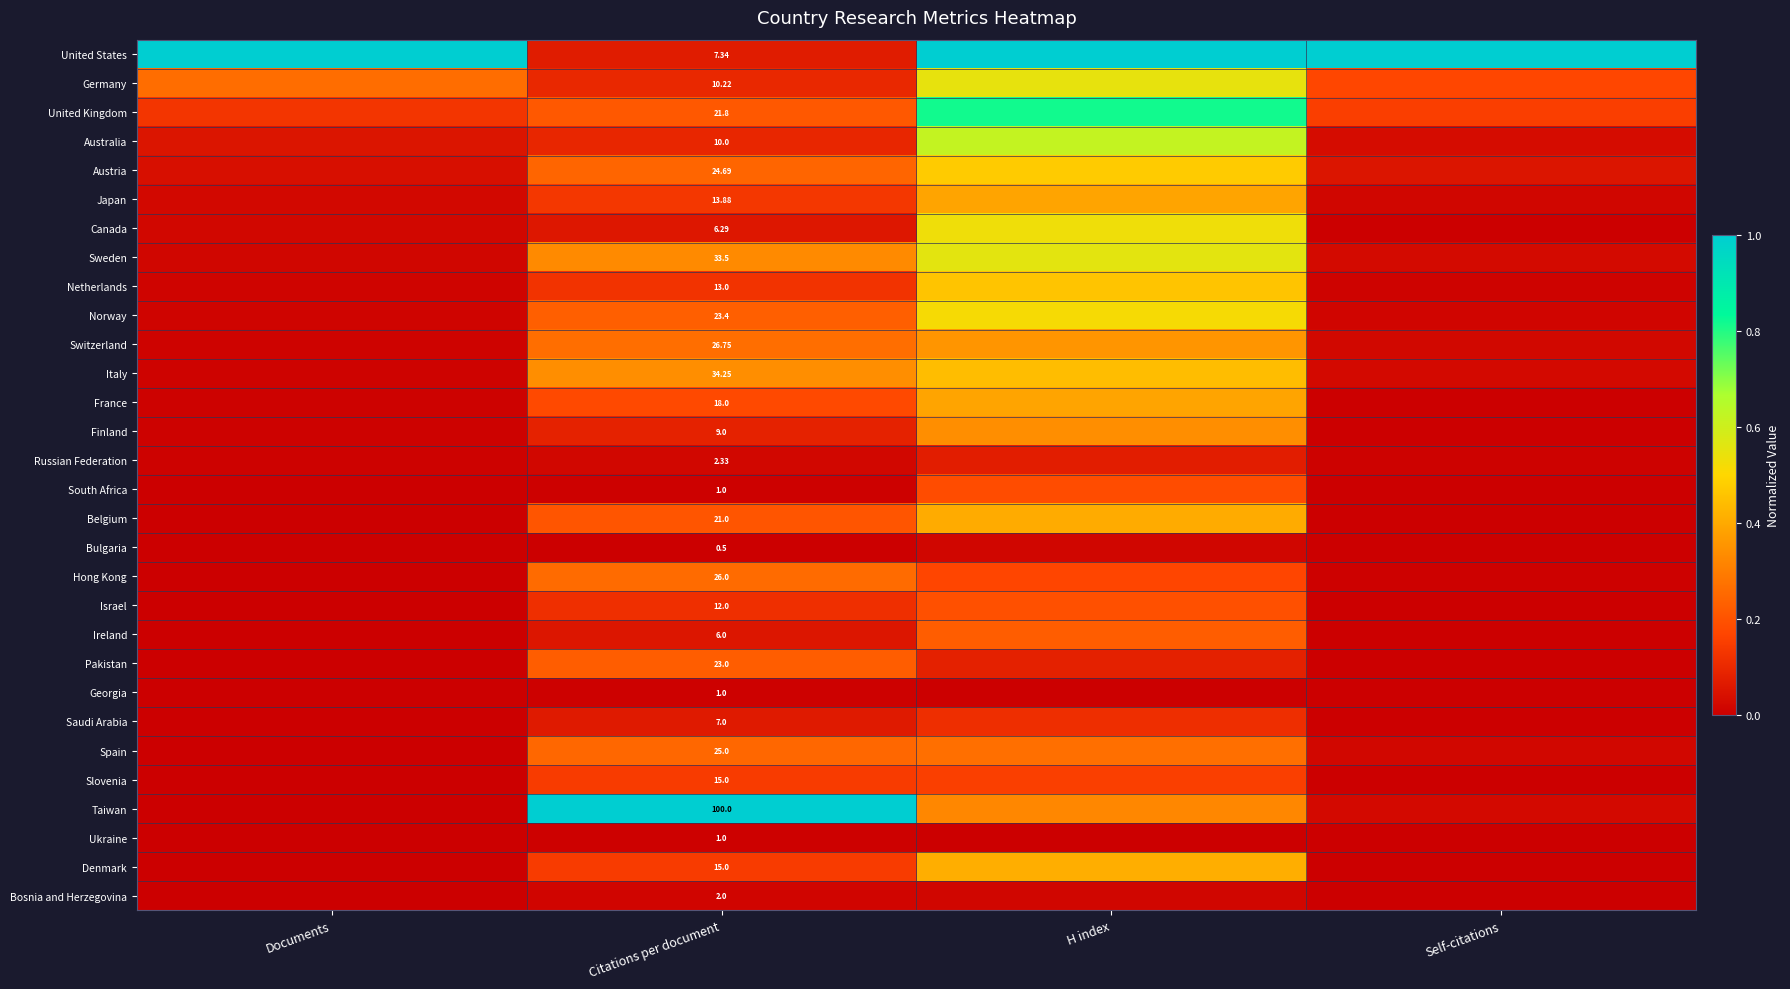

True or false: Pakistan has a value of 0.3 at Citations per document.

False